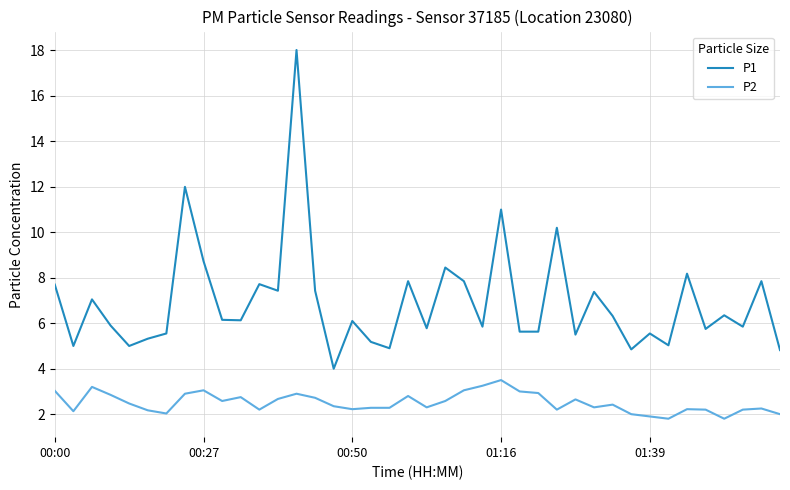

Rank the series by their average value, from lowest to highest.

P2, P1